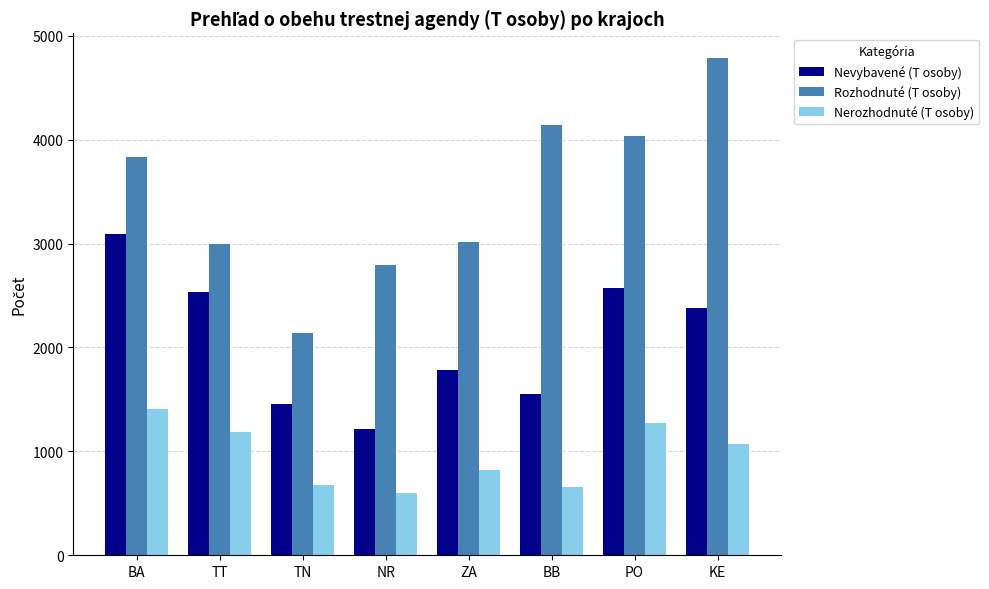

What is the difference between the maximum and second lowest values in the Nerozhodnuté (T osoby) series?

749